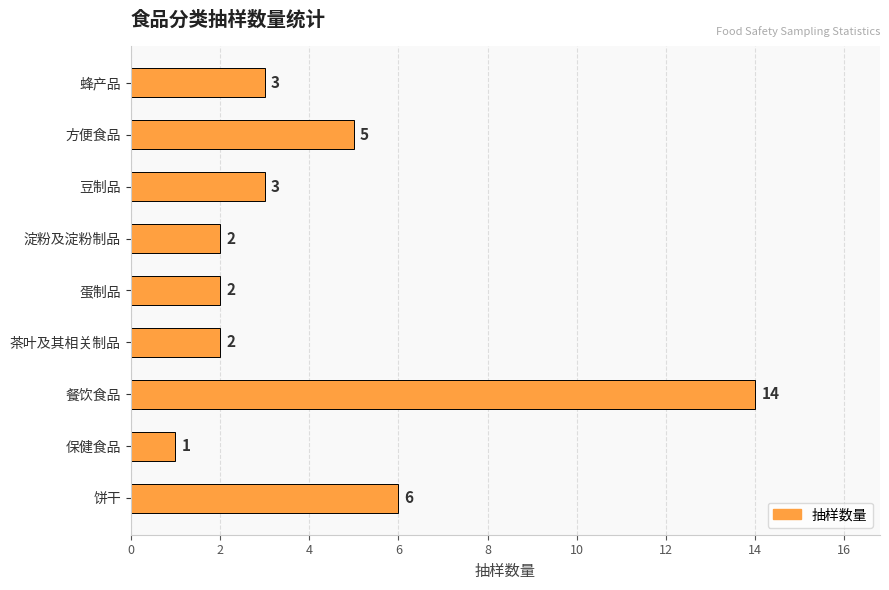

What is the sum of all values?

38